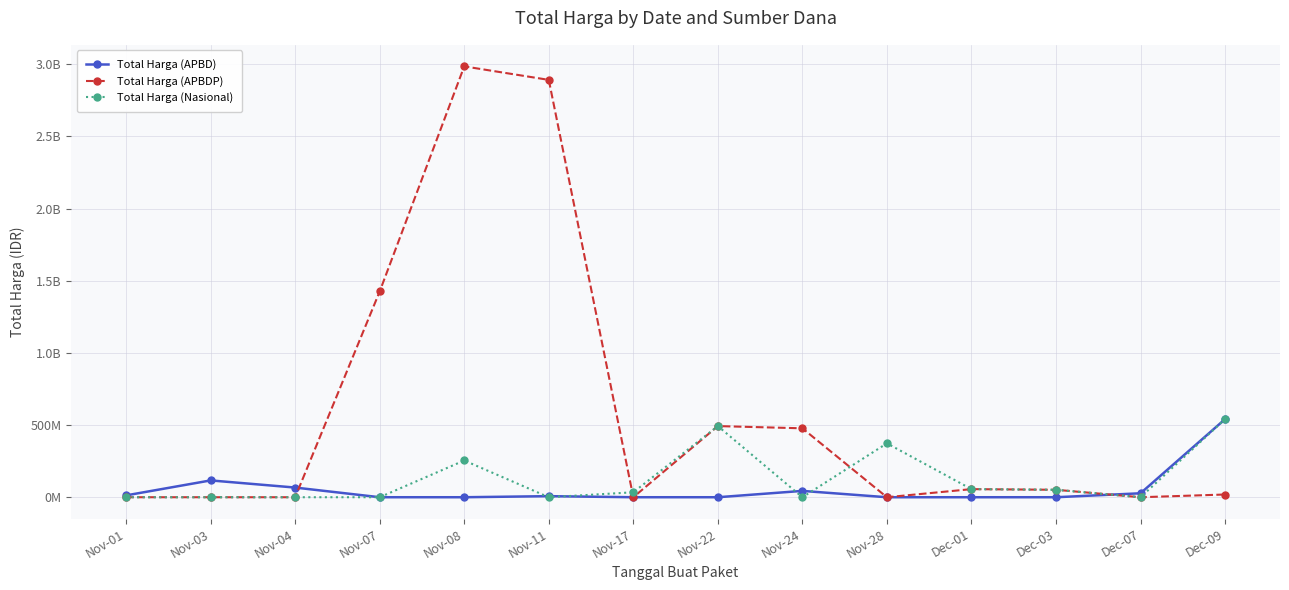

Reading left to right, list all the values displayed in this chart.

Total Harga (APBD): Nov-01=12787500	Nov-03=116561340	Nov-04=67019075	Nov-07=0	Nov-08=0	Nov-11=7401240	Nov-17=0	Nov-22=0	Nov-24=43859200	Nov-28=0	Dec-01=0	Dec-03=0	Dec-07=27412000	Dec-09=541071000
Total Harga (APBDP): Nov-01=0	Nov-03=0	Nov-04=0	Nov-07=1425867900	Nov-08=2985642040	Nov-11=2892122000	Nov-17=0	Nov-22=493000000	Nov-24=477600000	Nov-28=0	Dec-01=56152800	Dec-03=51601000	Dec-07=0	Dec-09=18900000
Total Harga (Nasional): Nov-01=0	Nov-03=0	Nov-04=0	Nov-07=0	Nov-08=254700000	Nov-11=0	Nov-17=34292000	Nov-22=493000000	Nov-24=0	Nov-28=373404000	Dec-01=56152800	Dec-03=51601000	Dec-07=0	Dec-09=541071000